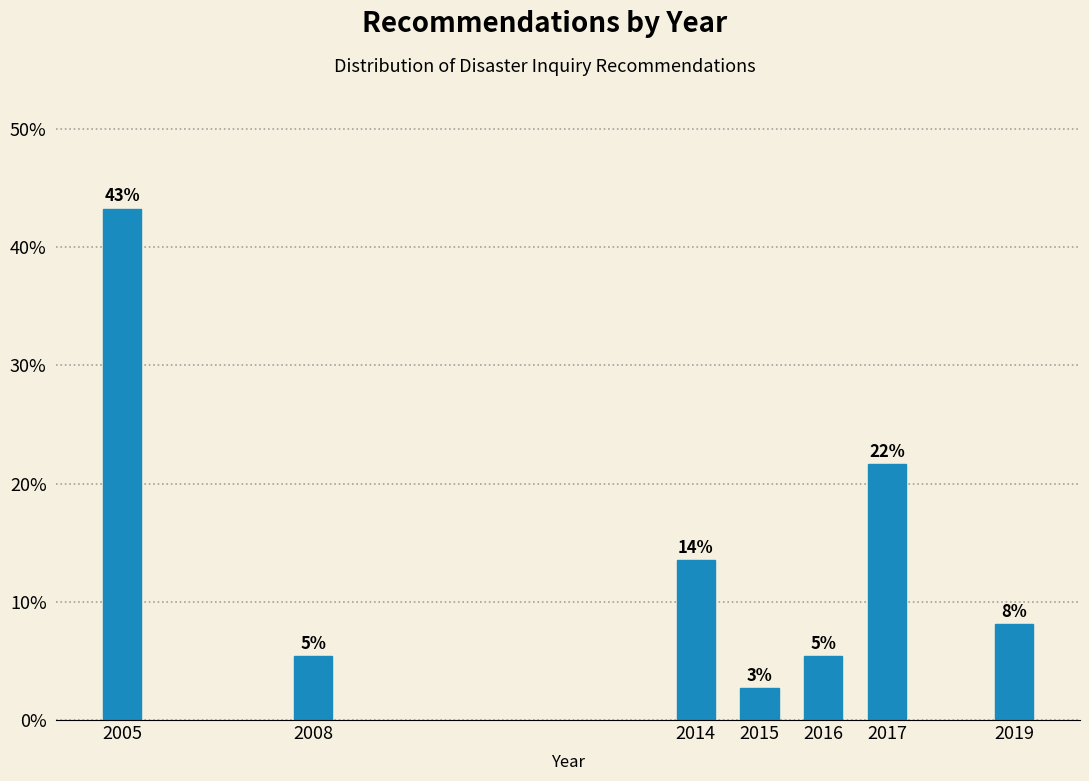

How many bars are there in total?

7